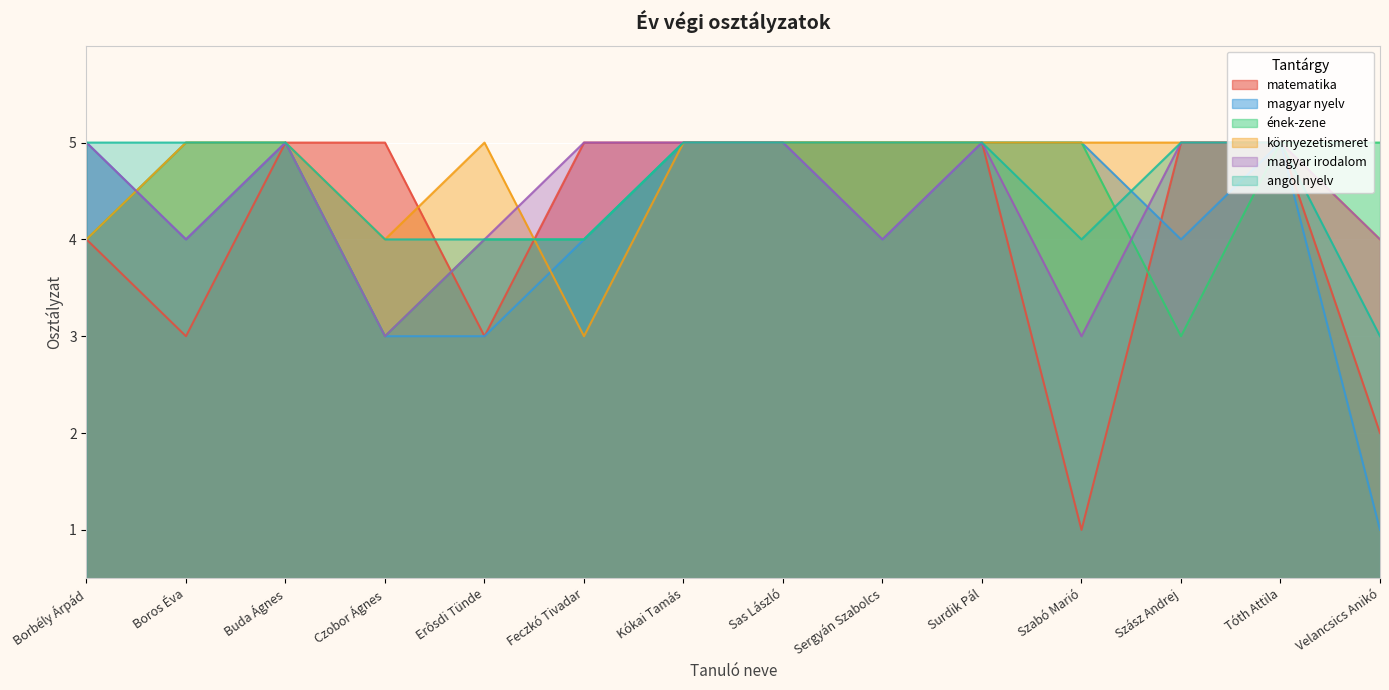

What is the total value across all series at Buda Ágnes?

30